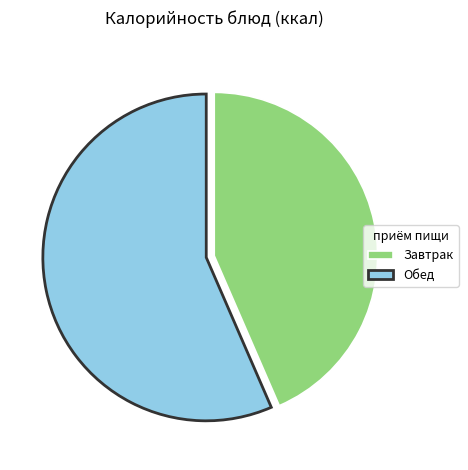

Count the number of slices in the pie.

2